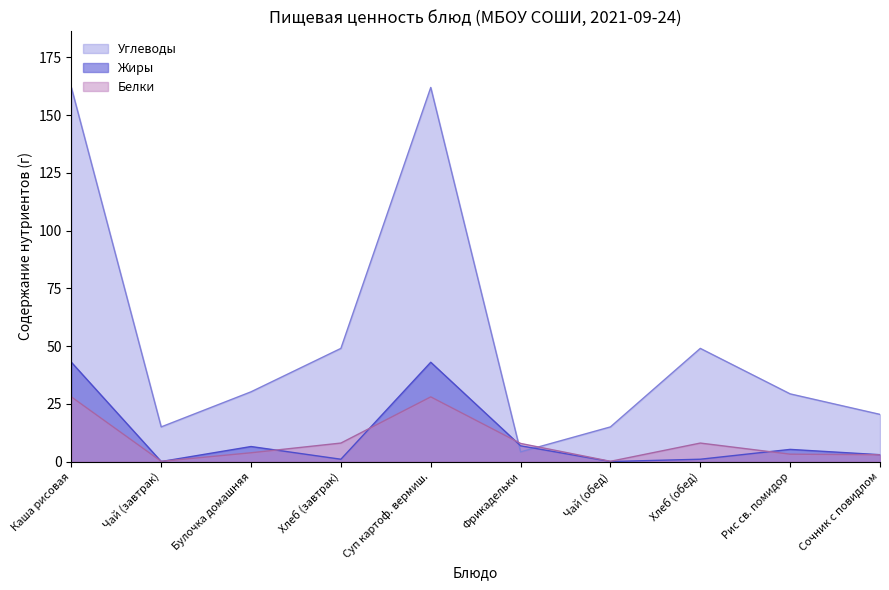

Which label corresponds to the smallest value in the chart?

Чай (завтрак)